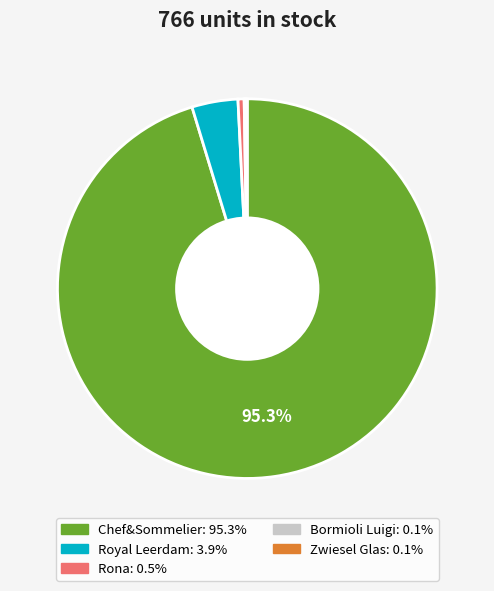

Approximately how many times larger is the value at Royal Leerdam: 3.9% compared to Rona: 0.5%?

7.5